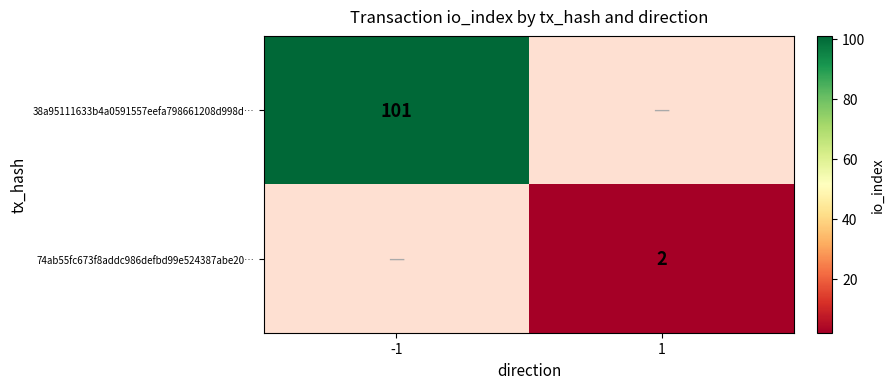

The 38a95111633b4a0591557eefa798661208d998d… series shows 101 at -1. True or false?

True